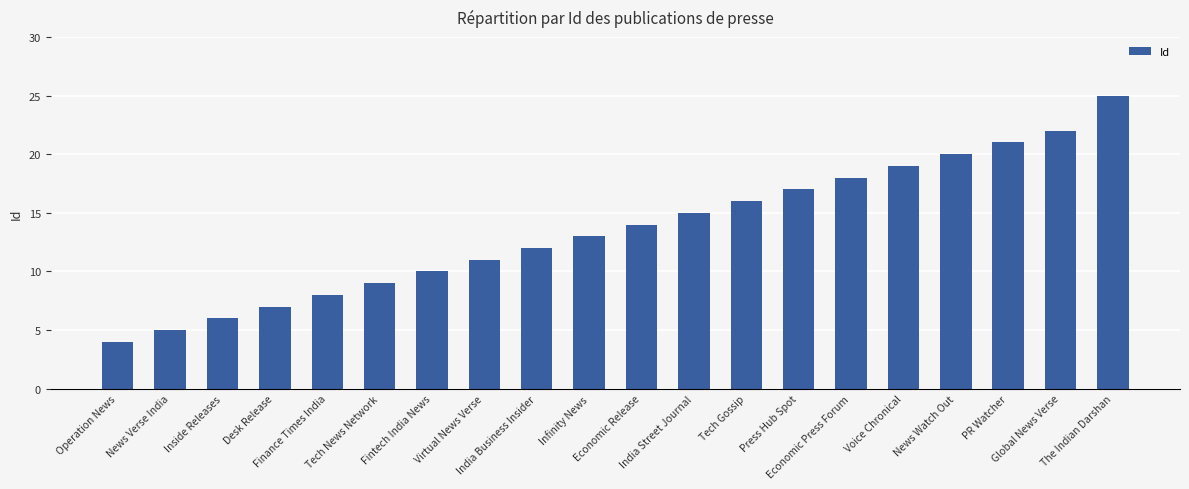

What is the maximum value shown in the chart?

25